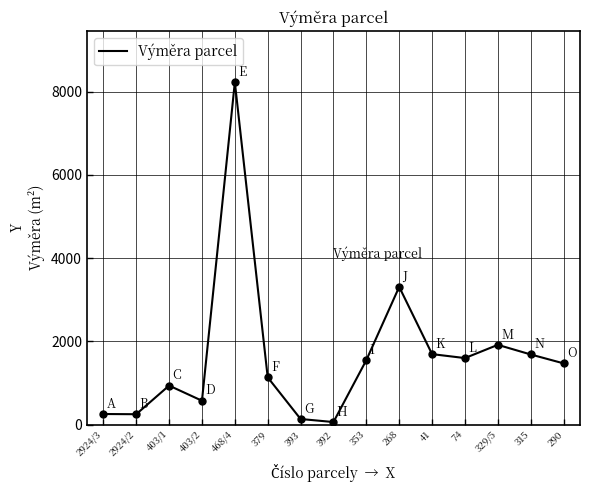

Is it true that the value at 353 is 1550?

True